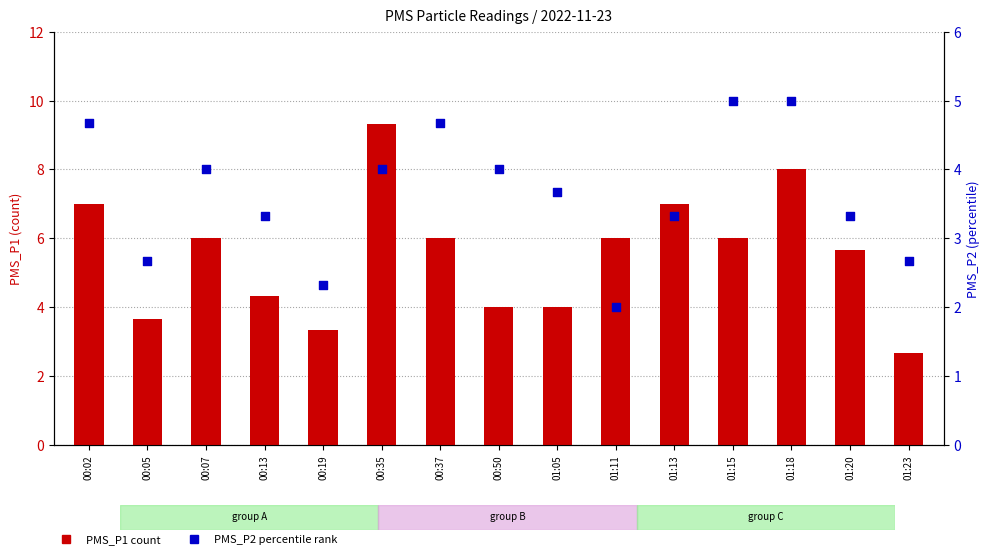

Which series has the largest Y range (max minus min)?

PMS_P1